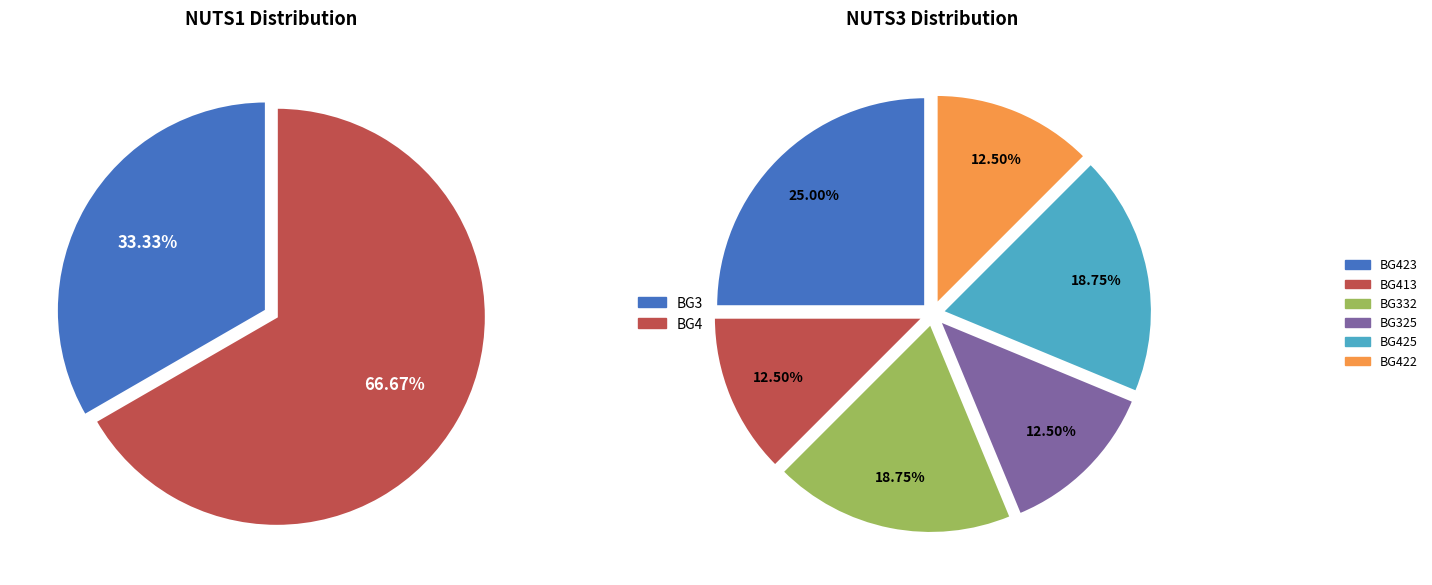

To the nearest percent, what is the average slice percentage?

50%